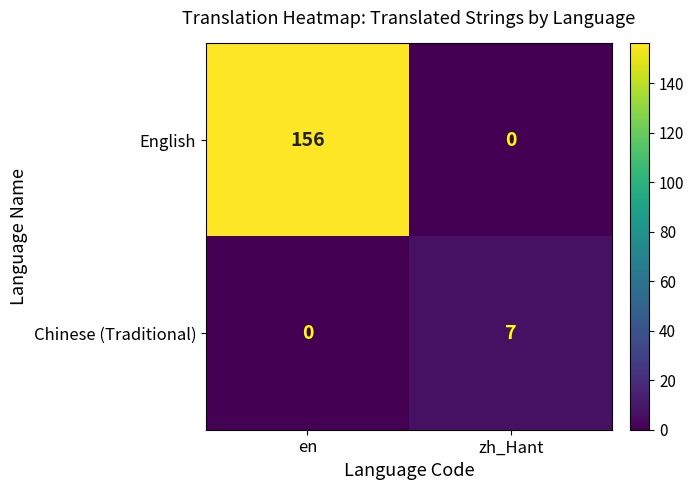

Is it true that Chinese (Traditional) equals 4 at zh_Hant?

False